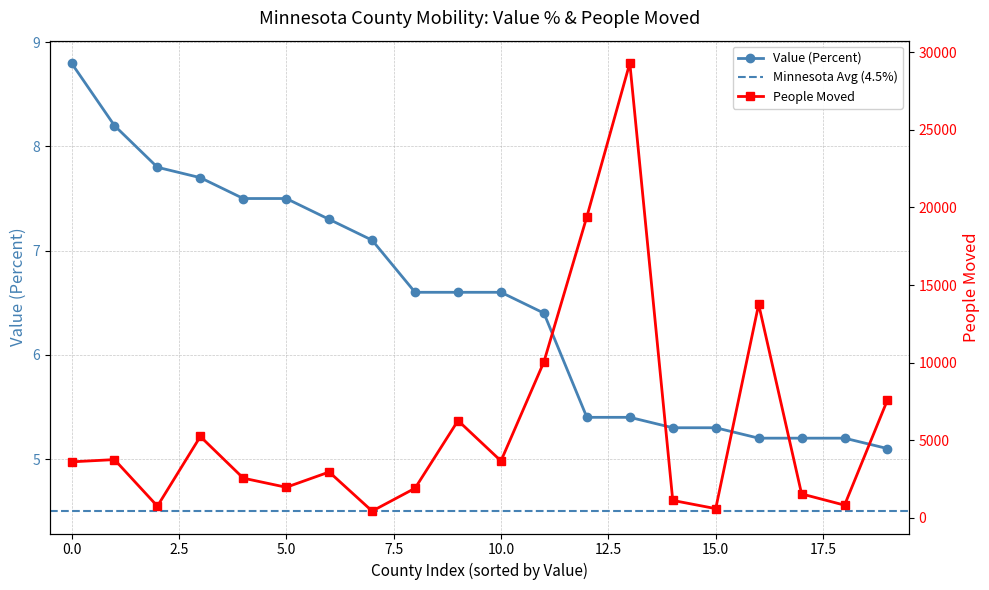

Between 14 and 17, which series saw the biggest shift?

people_moved